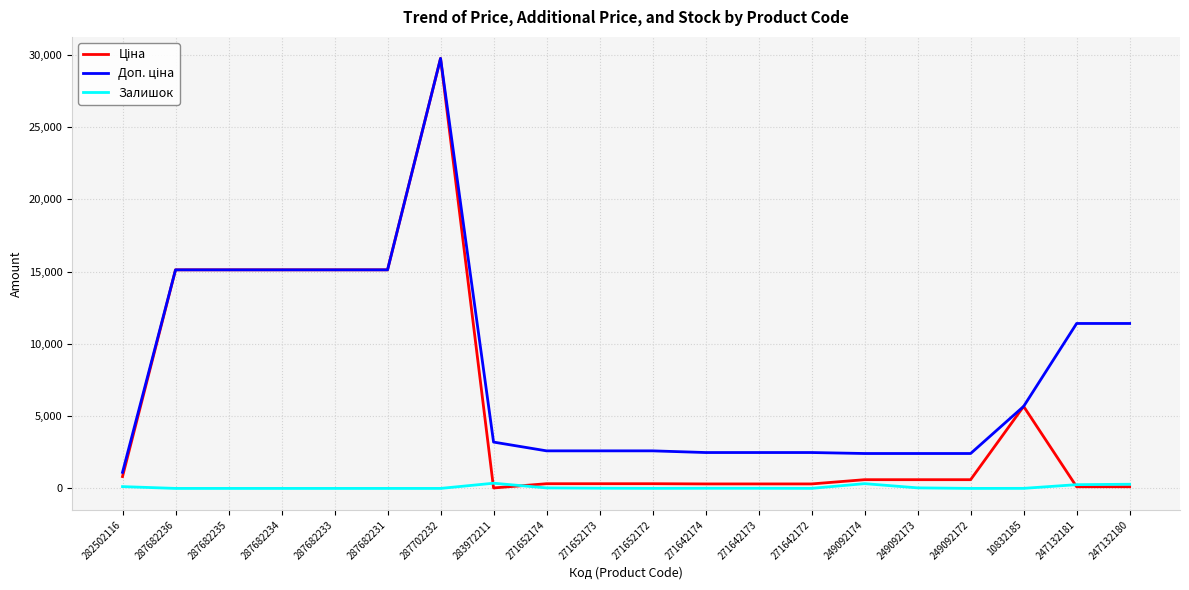

The Залишок series shows 10.0 at 271642173. True or false?

True